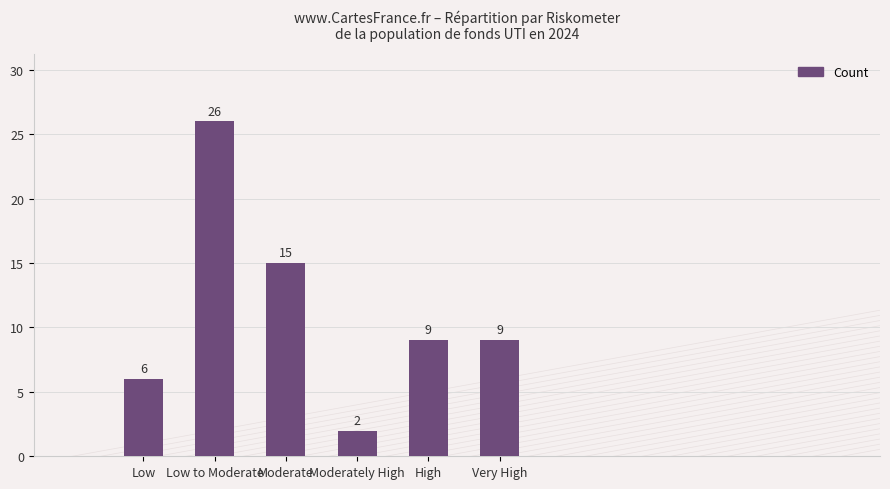

What is the maximum value shown in the chart?

26